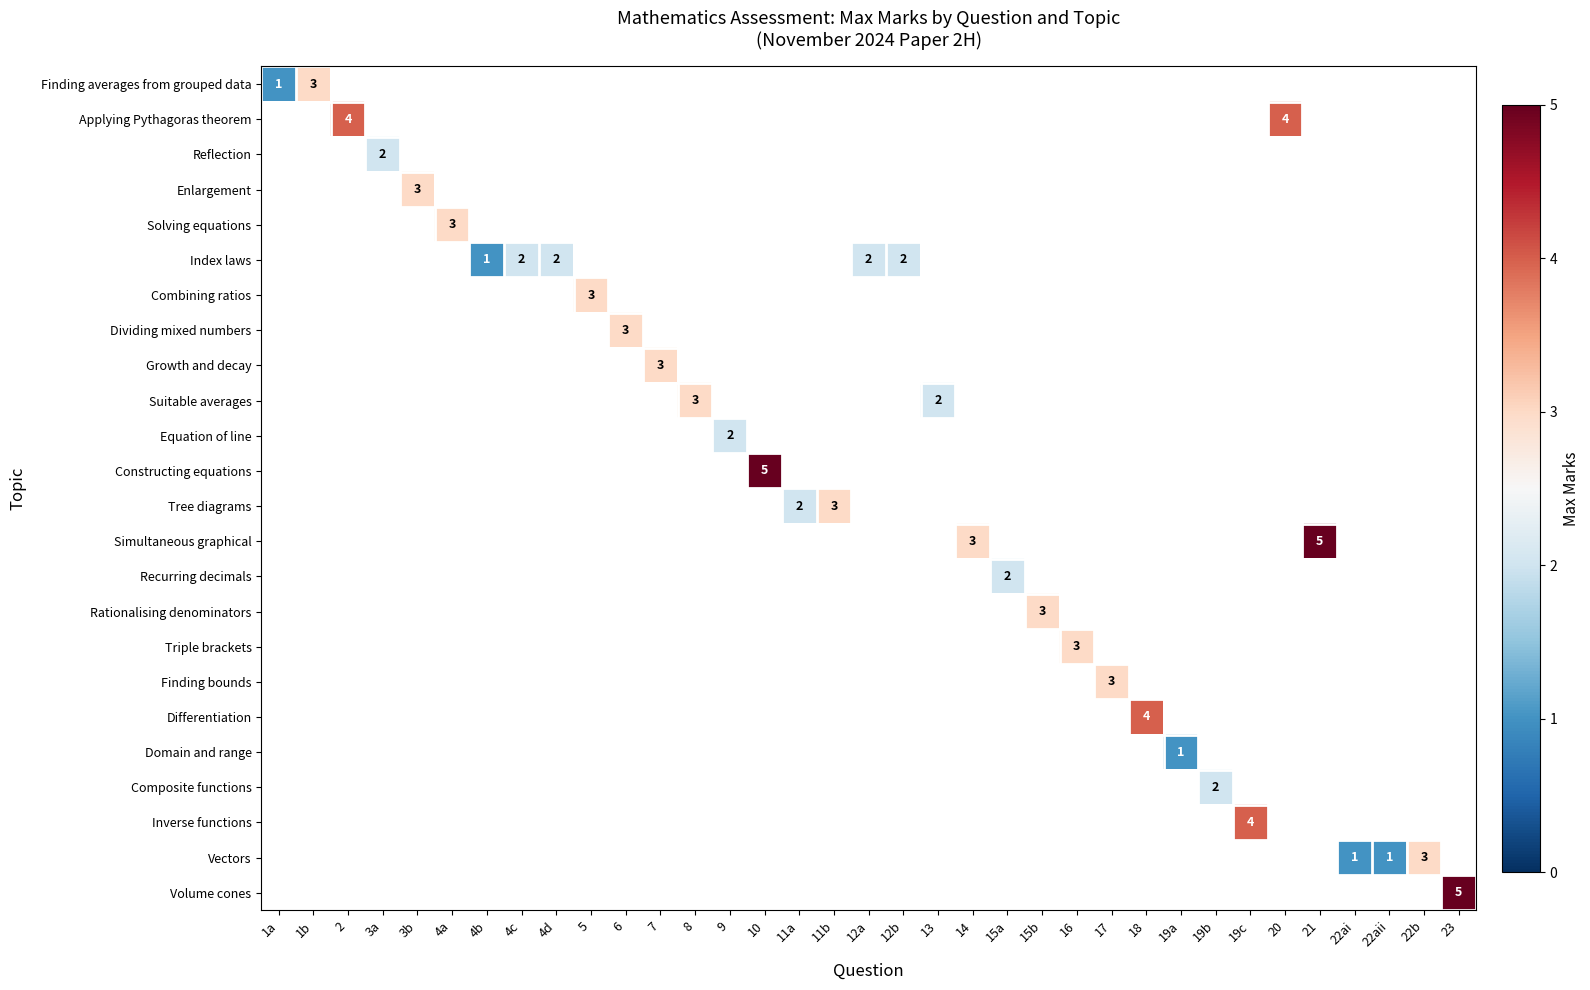

Is the value of Enlargement at 13 greater than the value of Reflection at 21?

No